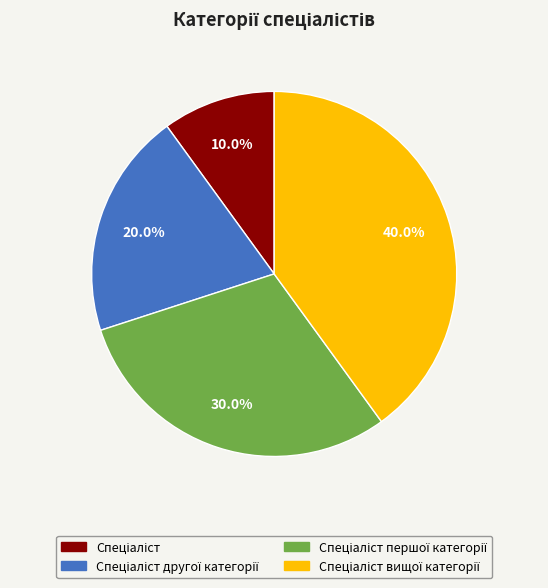

Is there a majority slice in this chart?

No